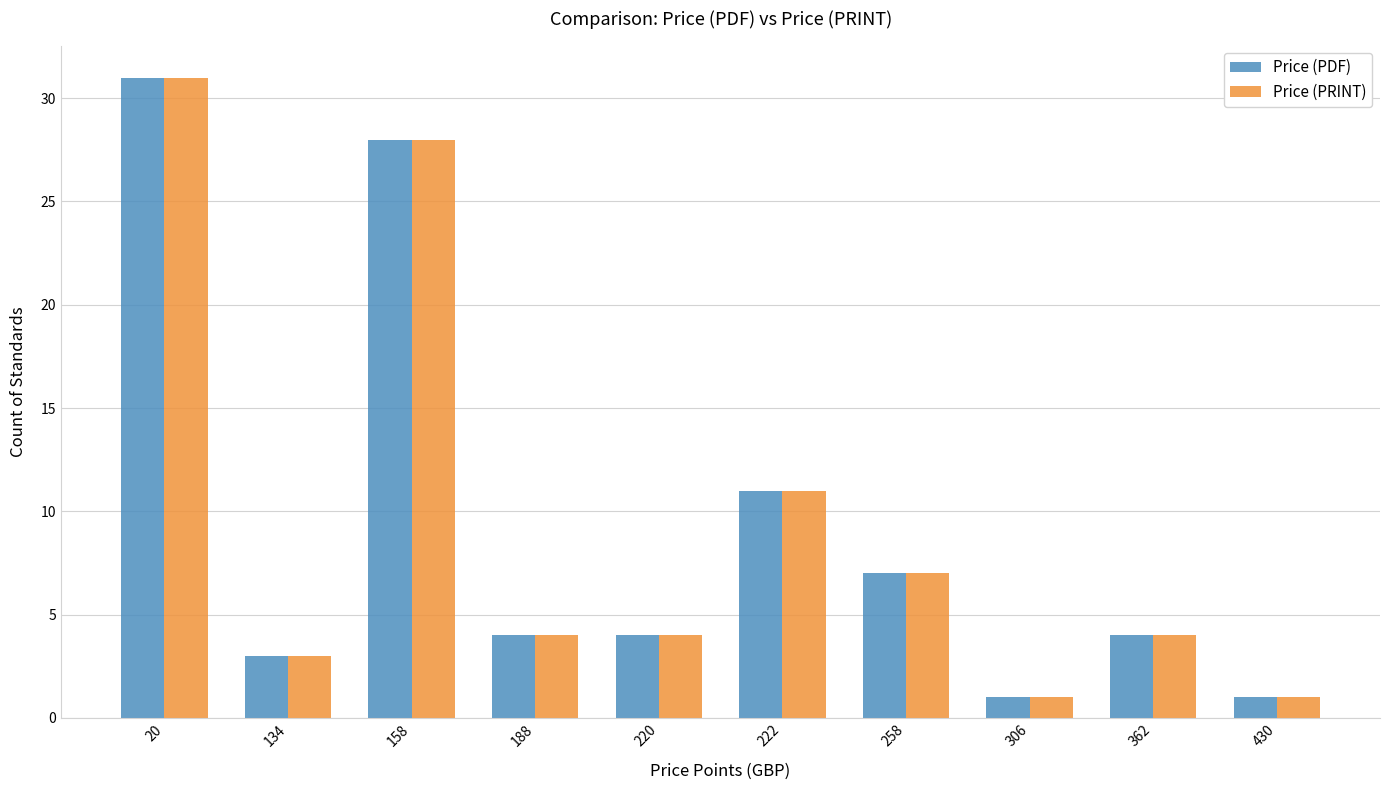

Reading left to right, transcribe all the data shown in this chart.

Price (PDF): 20=31	134=3	158=28	188=4	220=4	222=11	258=7	306=1	362=4	430=1
Price (PRINT): 20=31	134=3	158=28	188=4	220=4	222=11	258=7	306=1	362=4	430=1